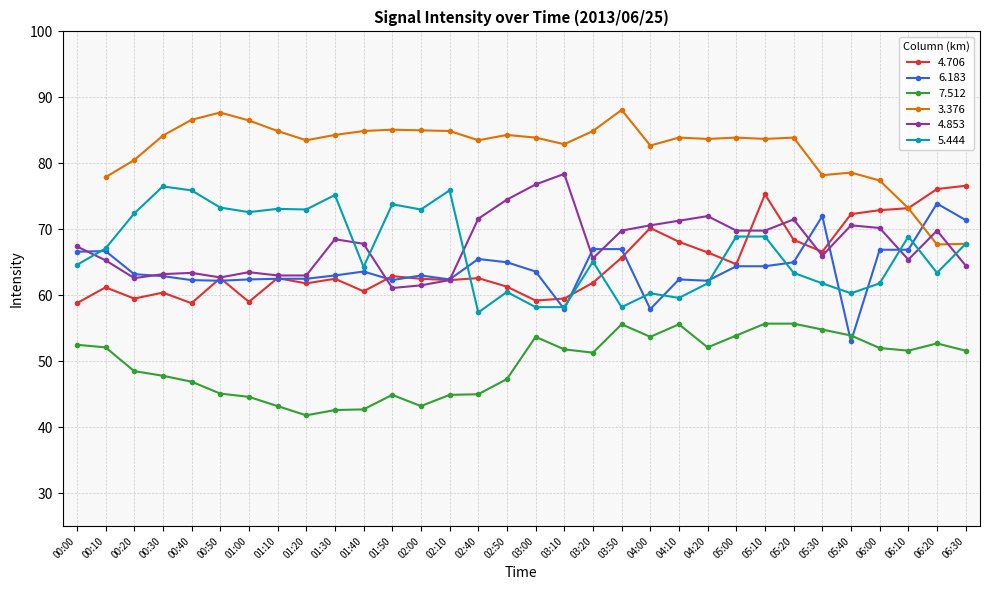

Which category has the lowest value across all series?

01:20